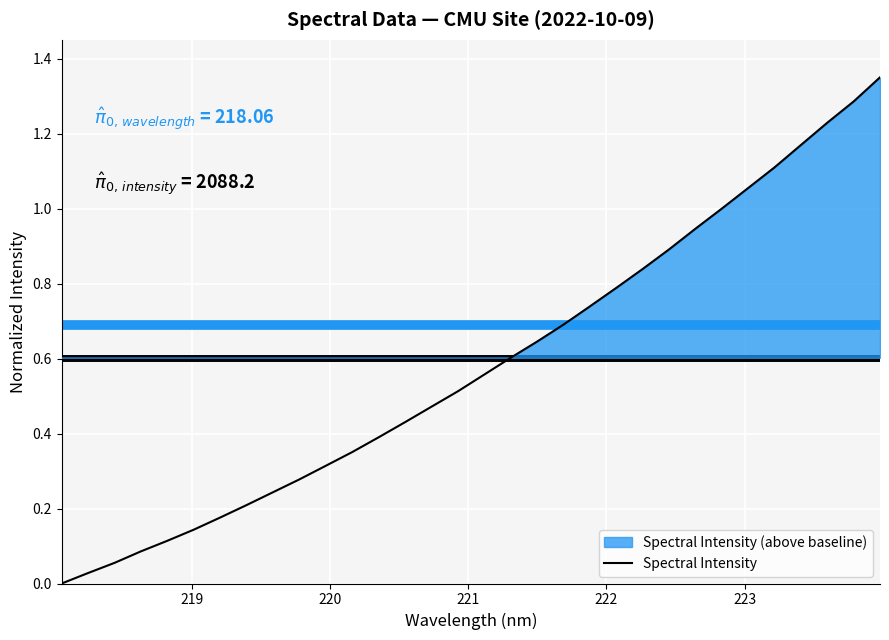

The value at 19 is 0.3. True or false?

False